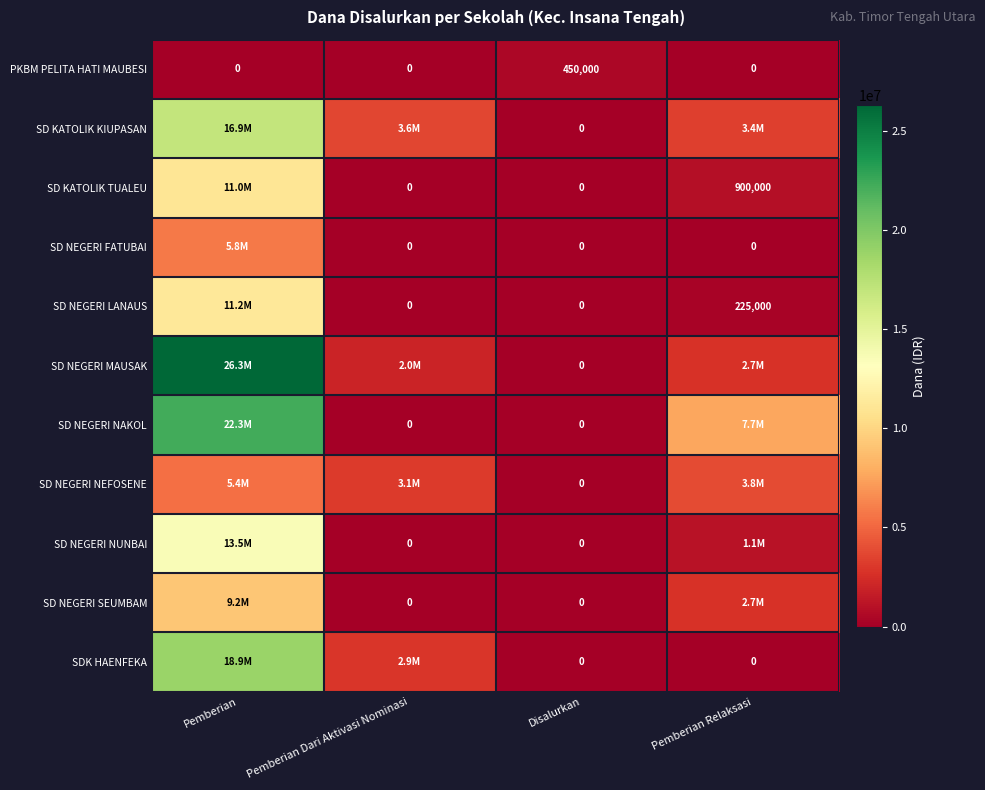

At which category does the chart reach its minimum across all series?

Pemberian